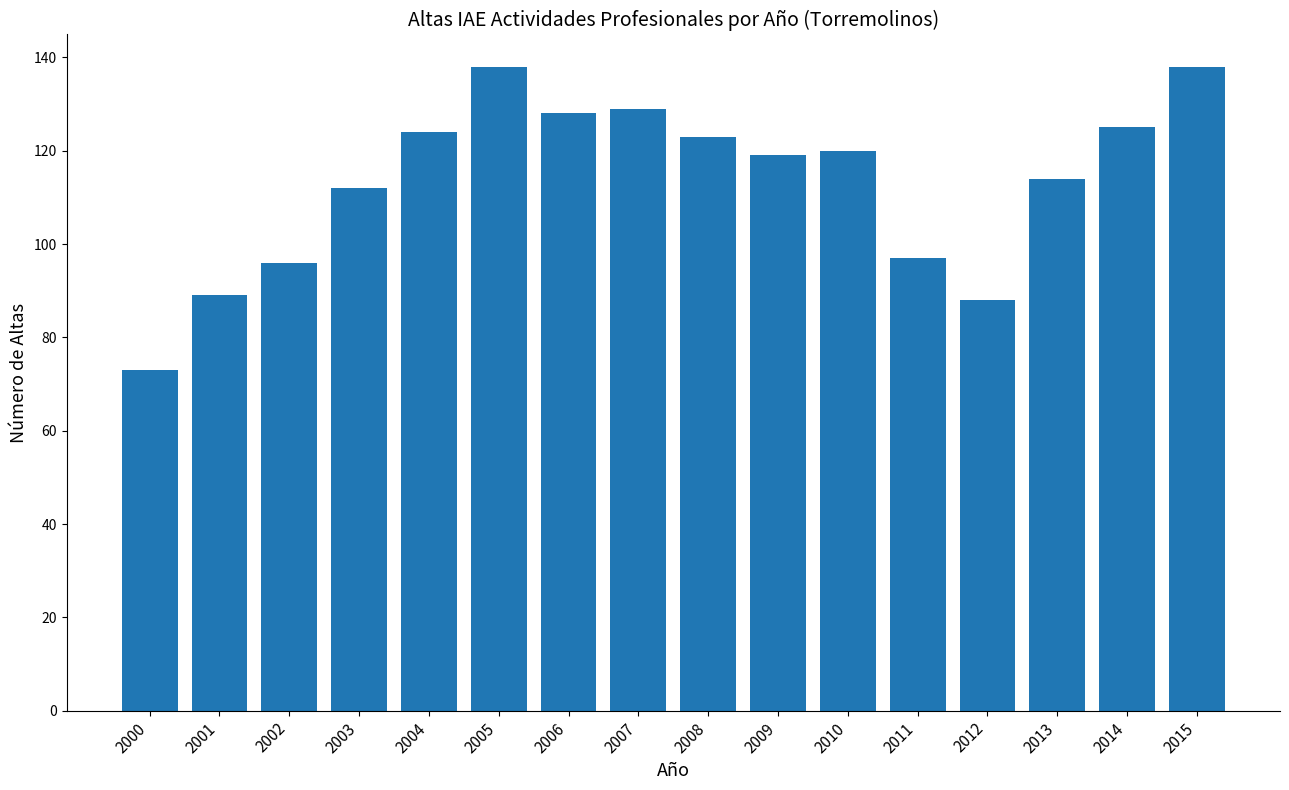

What is the change in value from 2001 to 2008?

+34